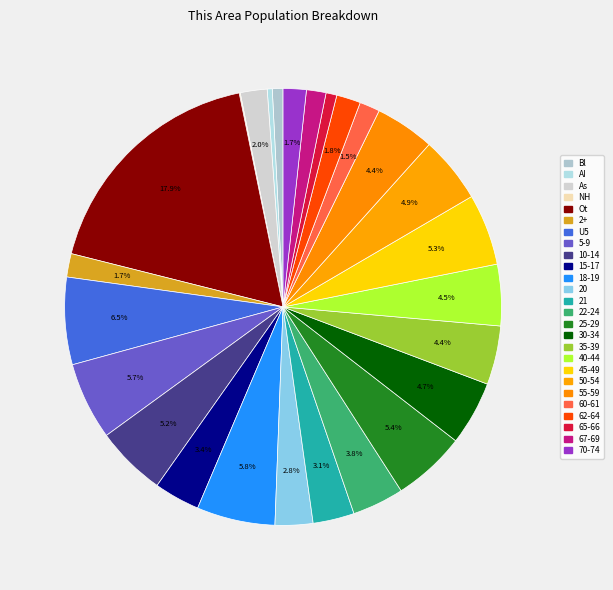

Which category has the smallest portion of the pie?

Native Hawaiian and Other Pacific